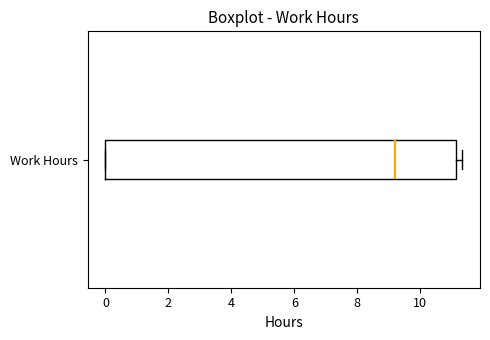

Transcribe this box plot: give where the median line is, the range the box spans, and where the two whiskers end, as read against the x-axis. The values are not printed on the chart, so give them approximately, as read against the axis.

median 9.2, box 0.0 to 11.2, whiskers 0.0 to 11.4